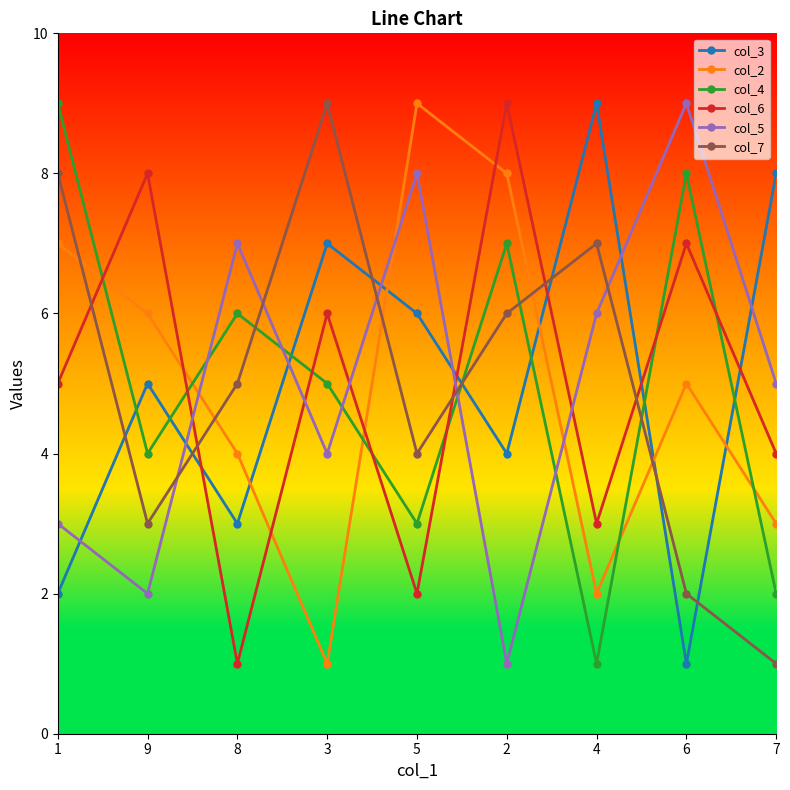

Is the value of col_3 at 1 greater than the value of col_4 at 8?

No